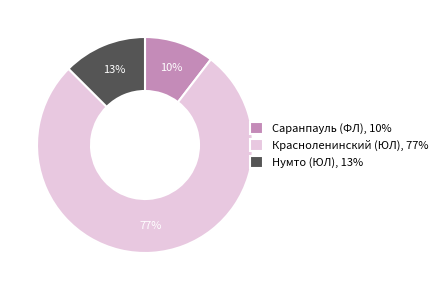

Is there a majority slice in this chart?

Yes